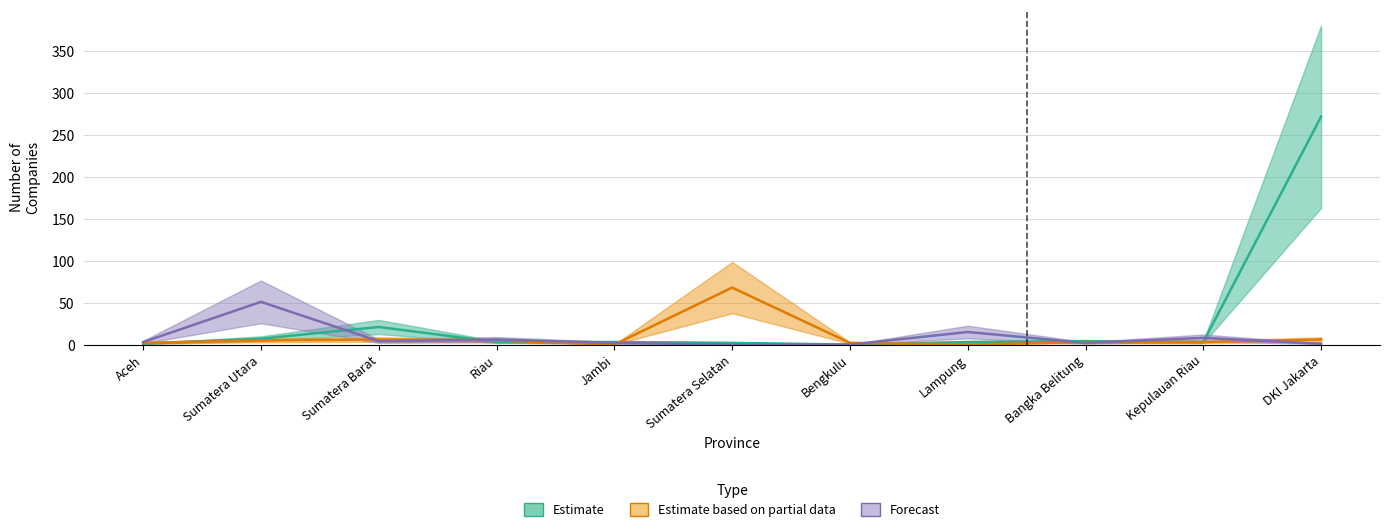

What is the label of the 10th point from the left?

Kepulauan Riau